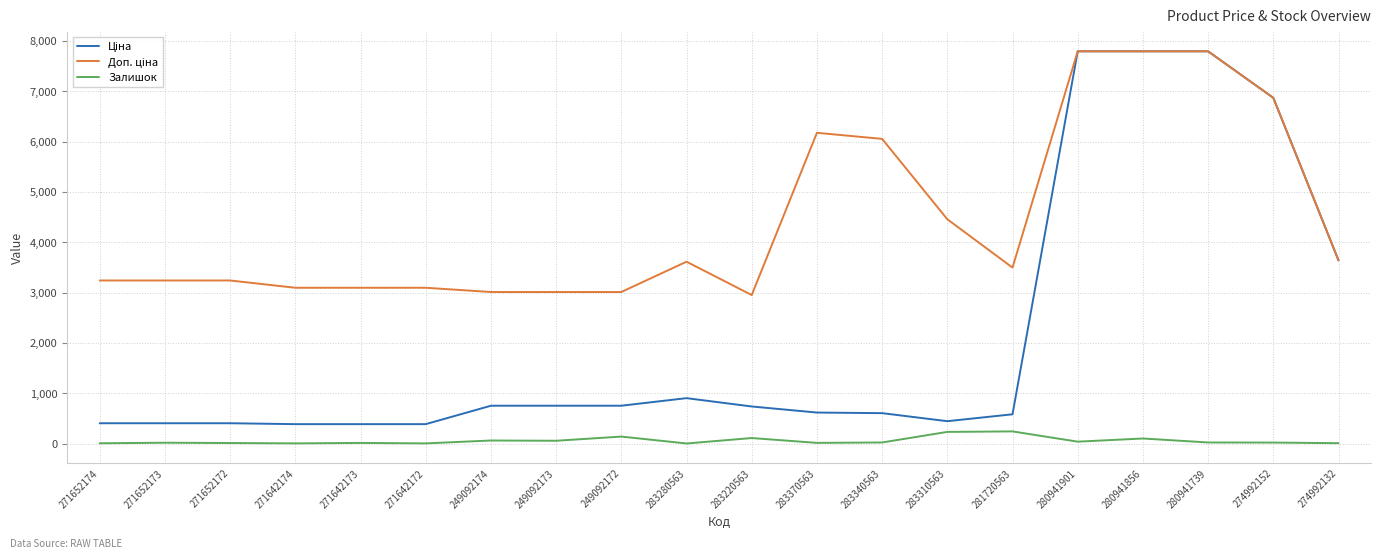

True or false: Залишок has a value of 5.0 at 271642174.

True